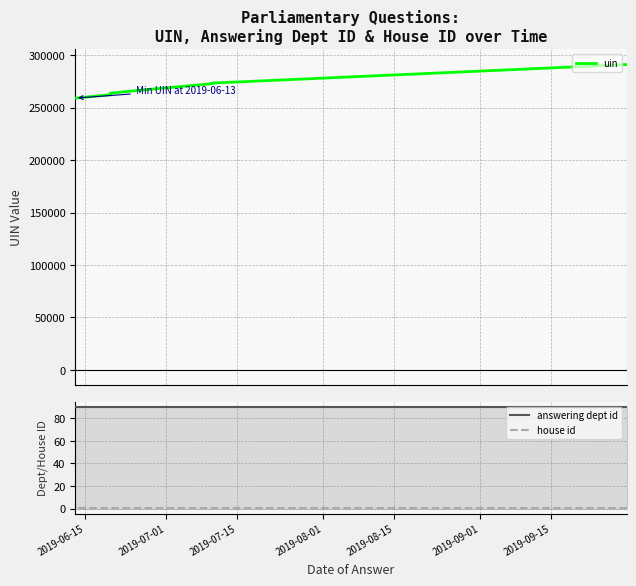

What is the sum of all uin values?

2677725